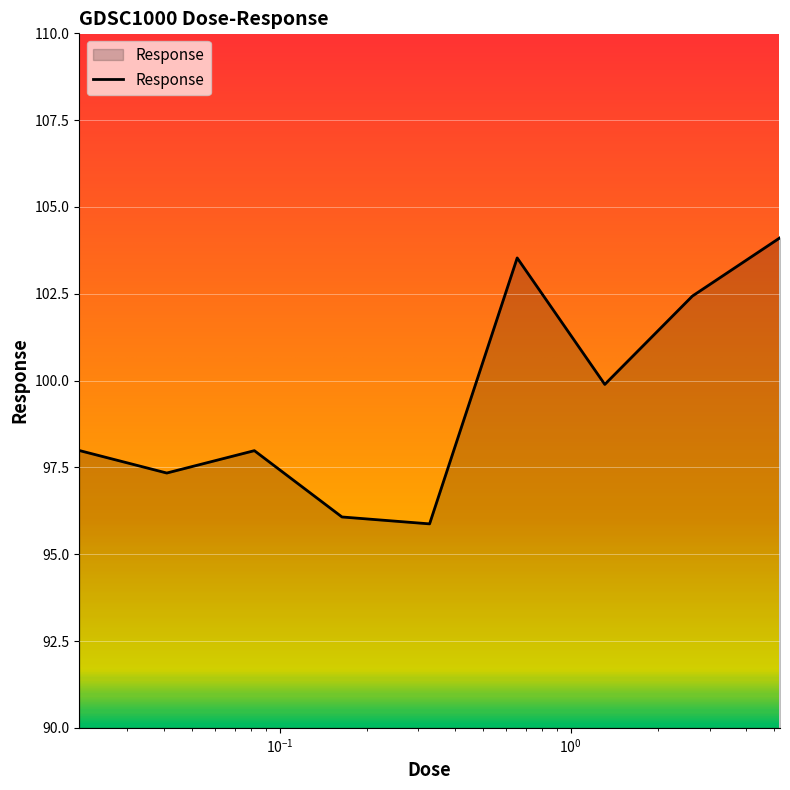

What is the difference between the maximum and minimum values?

8.2